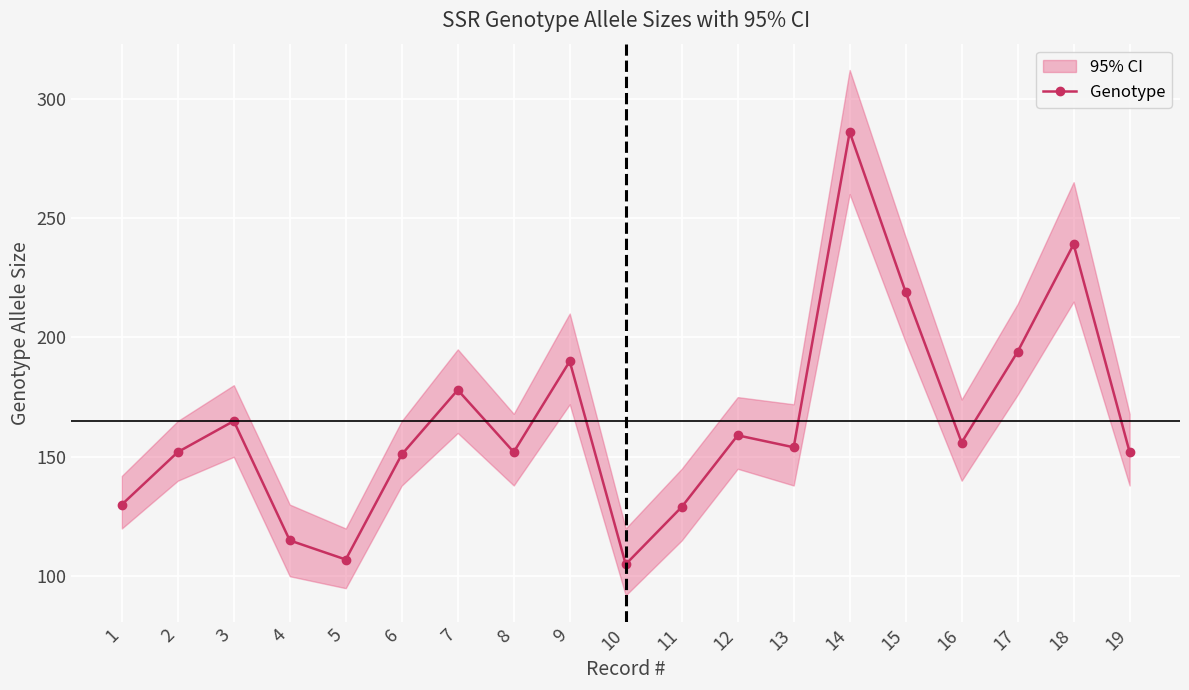

What is the value of the 12th point from the left?

159